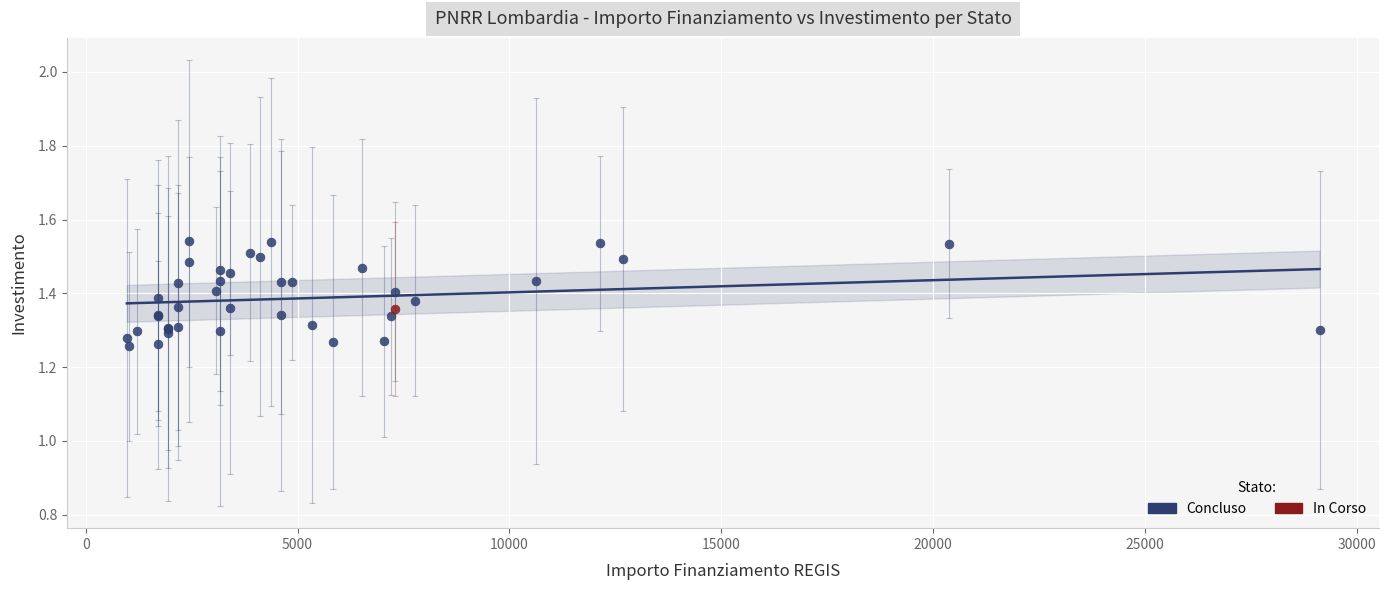

What are all the series names shown in the legend?

Concluso, In Corso